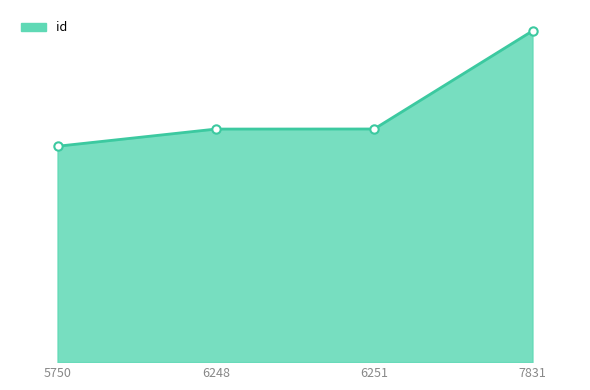

True or false: the data shows 6543 at 6251.

False